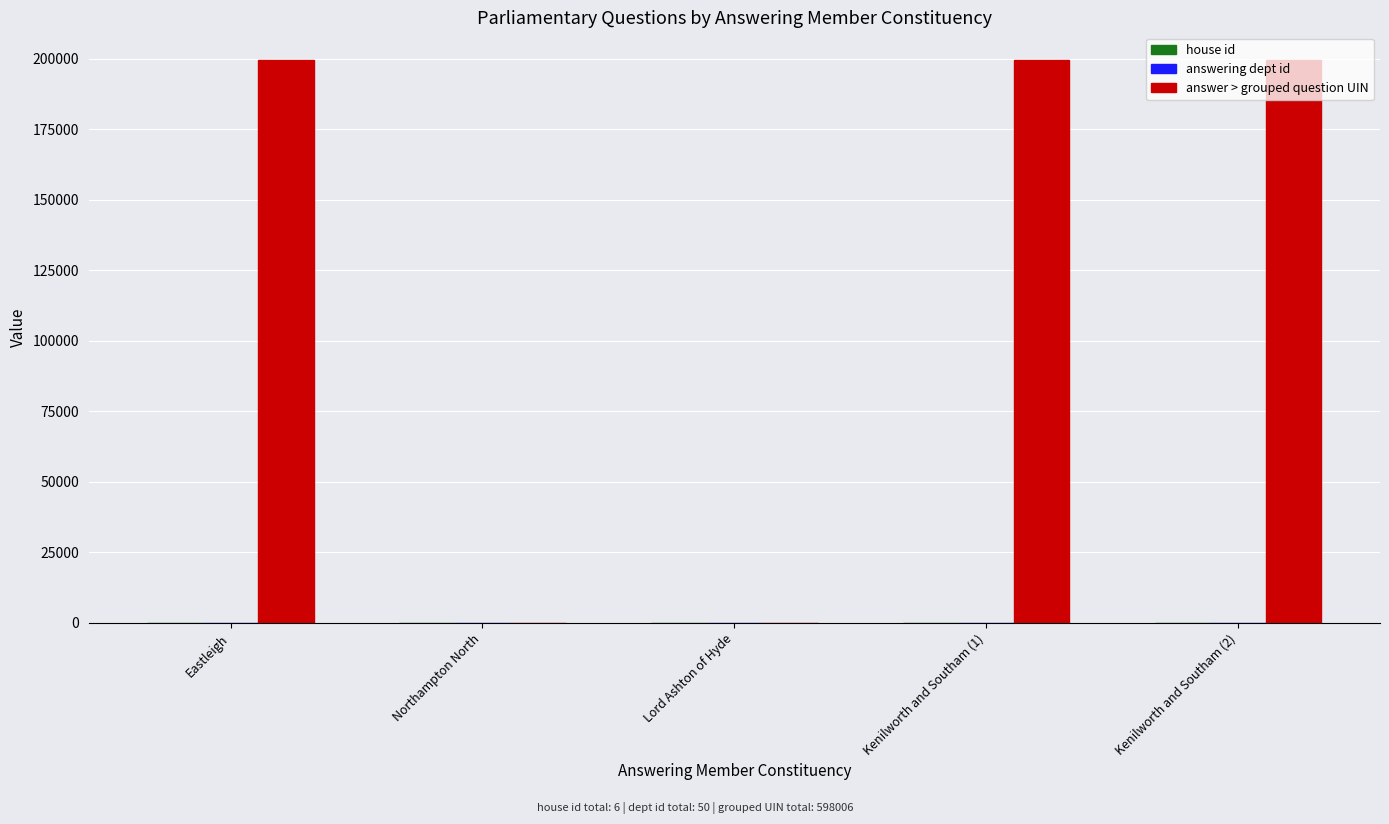

Which series has the largest total across all categories?

answer > grouped question UIN